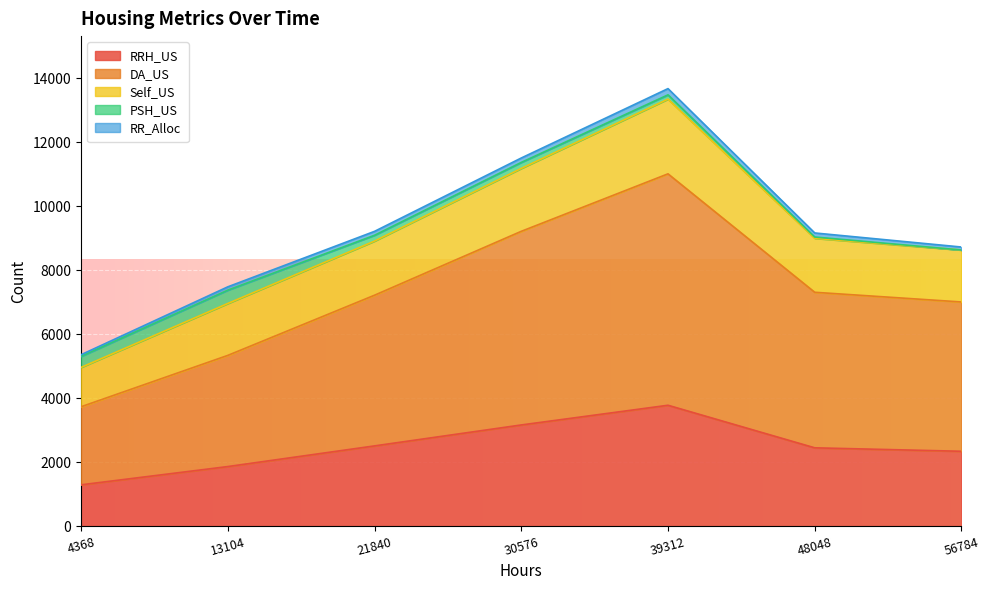

In DA_US, how many points are higher than both neighbors (excluding endpoints)?

1